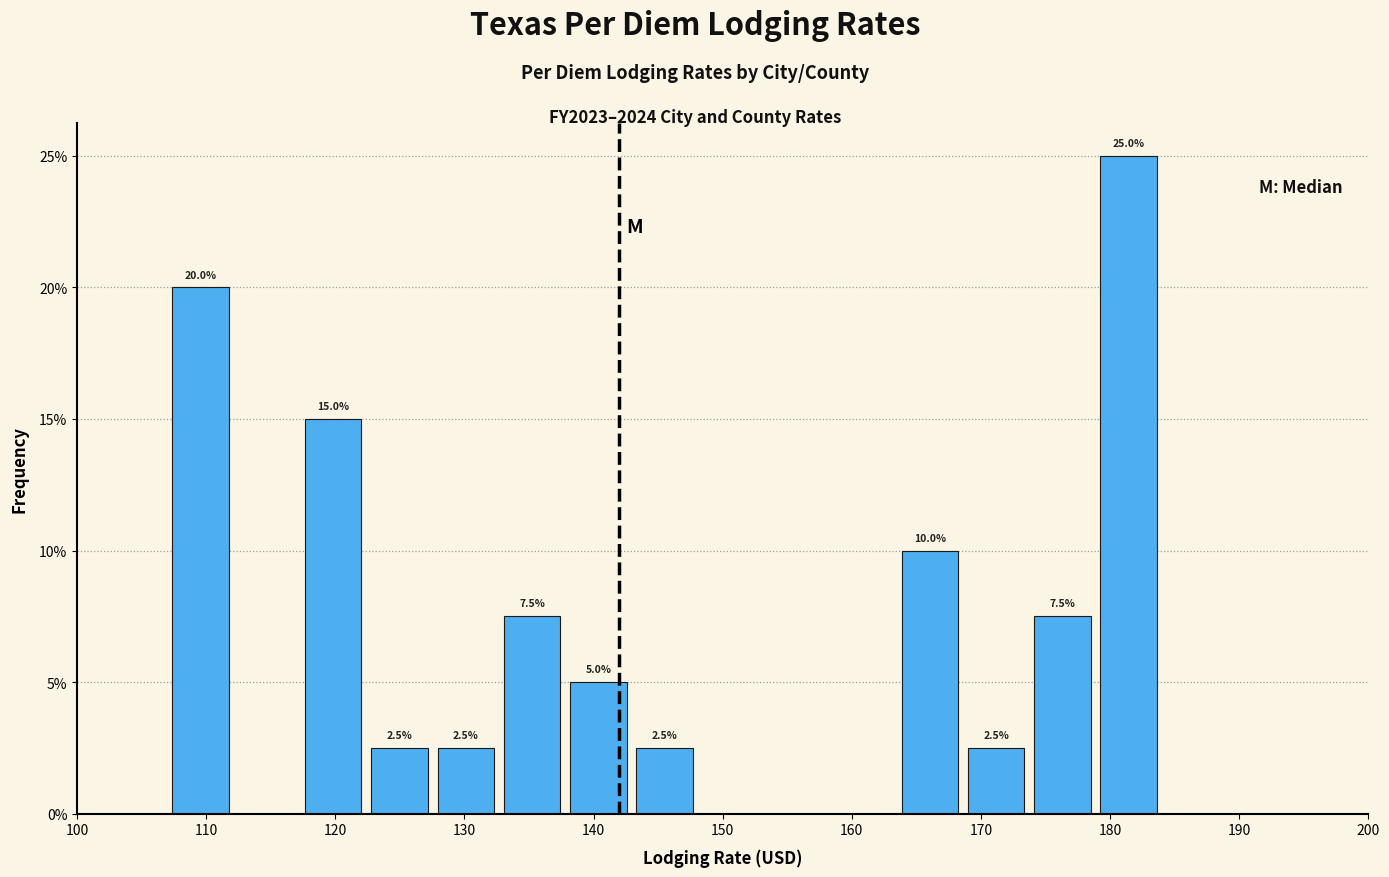

Over which range of the x-axis is the bar tallest?

179 to 184